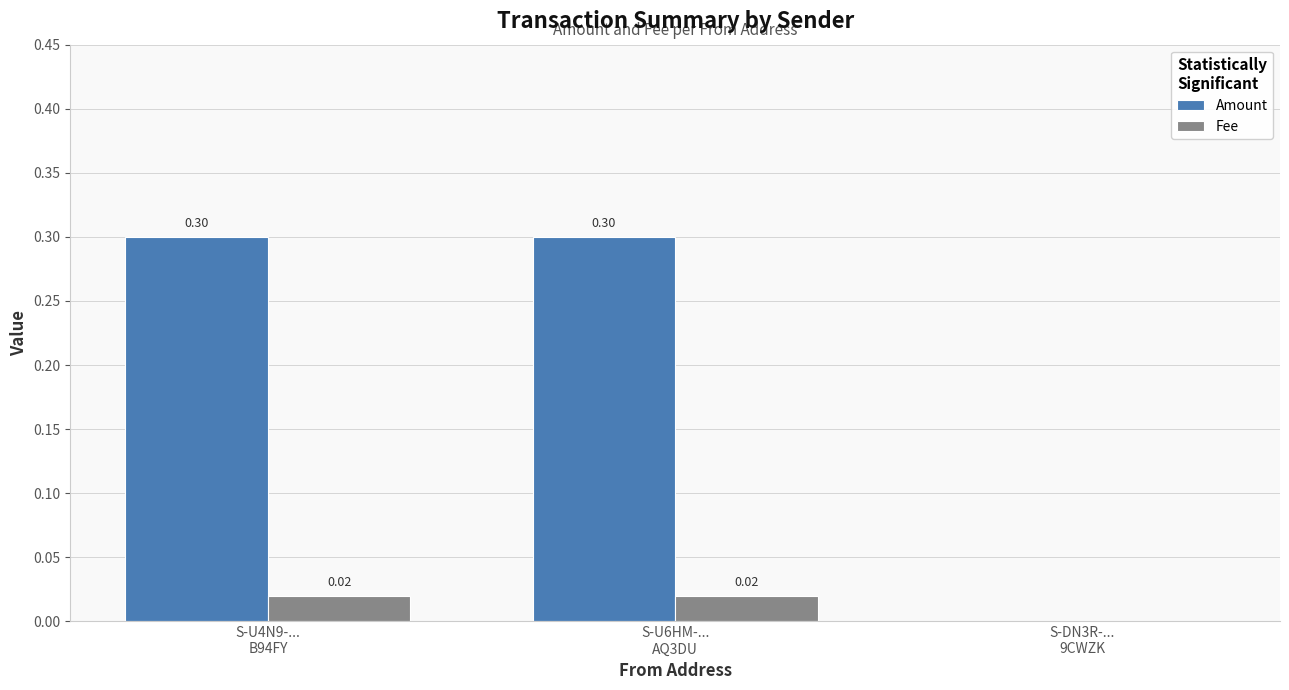

What is the sum of all Amount values?

0.6